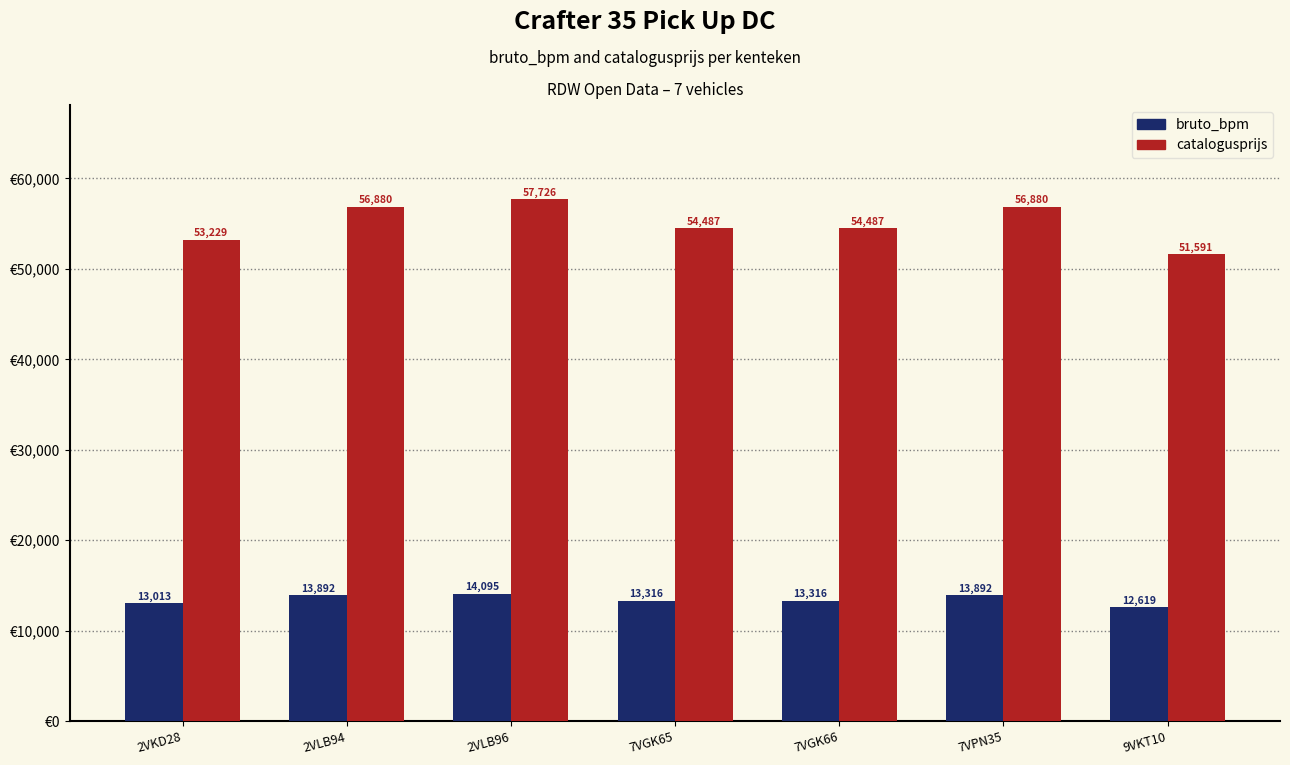

What is the spread (max minus min) of values at 2VLB94?

42988